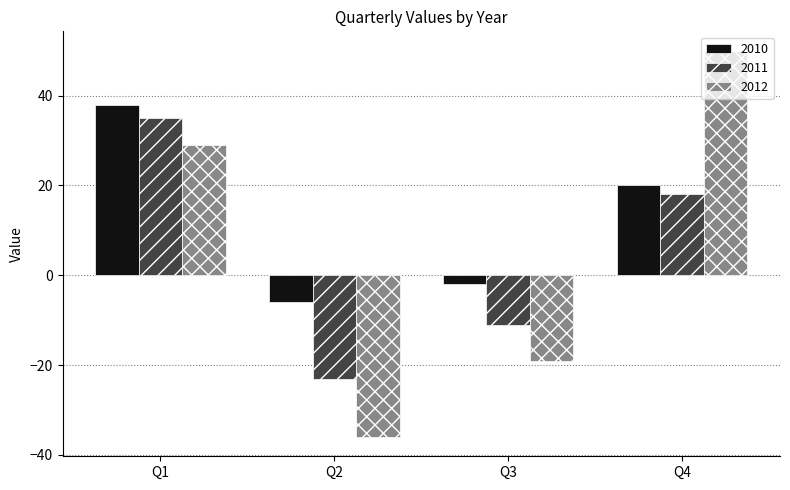

The value of 2011 at Q1 is 35. True or false?

True